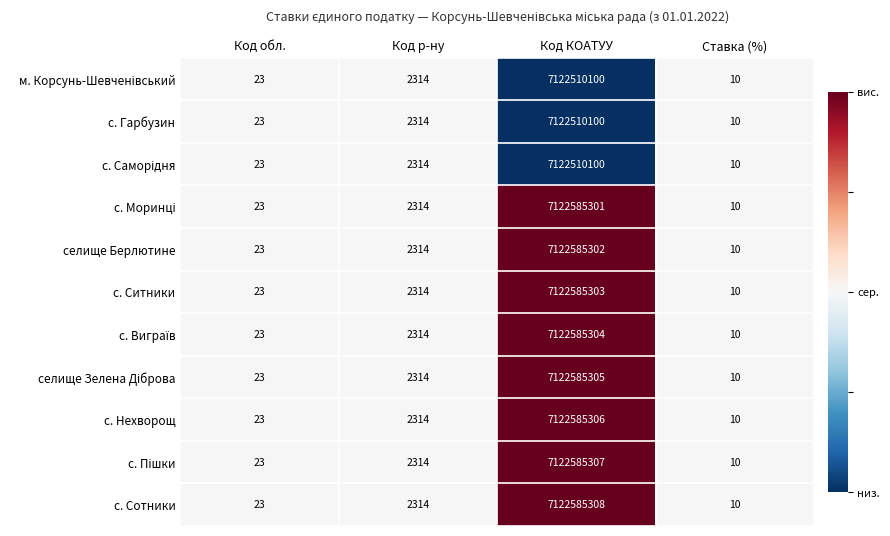

What is the maximum value for с. Гарбузин?

7122510100